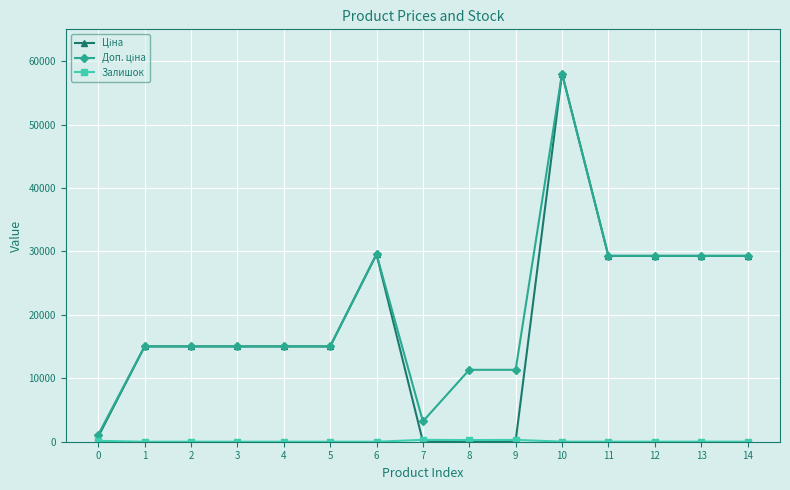

What is the difference between the highest and lowest values at 1?

15019.2